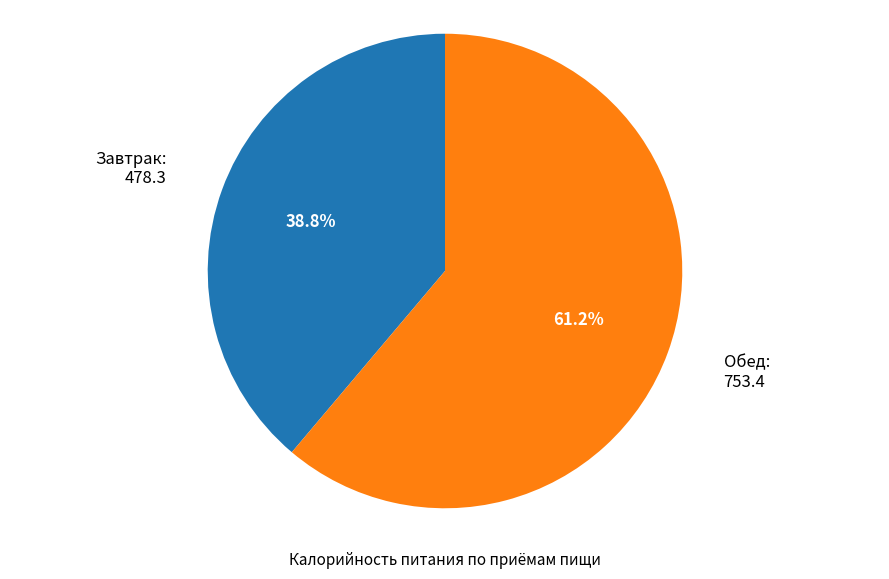

Do Завтрак and Обед together represent more than half of the pie?

Yes